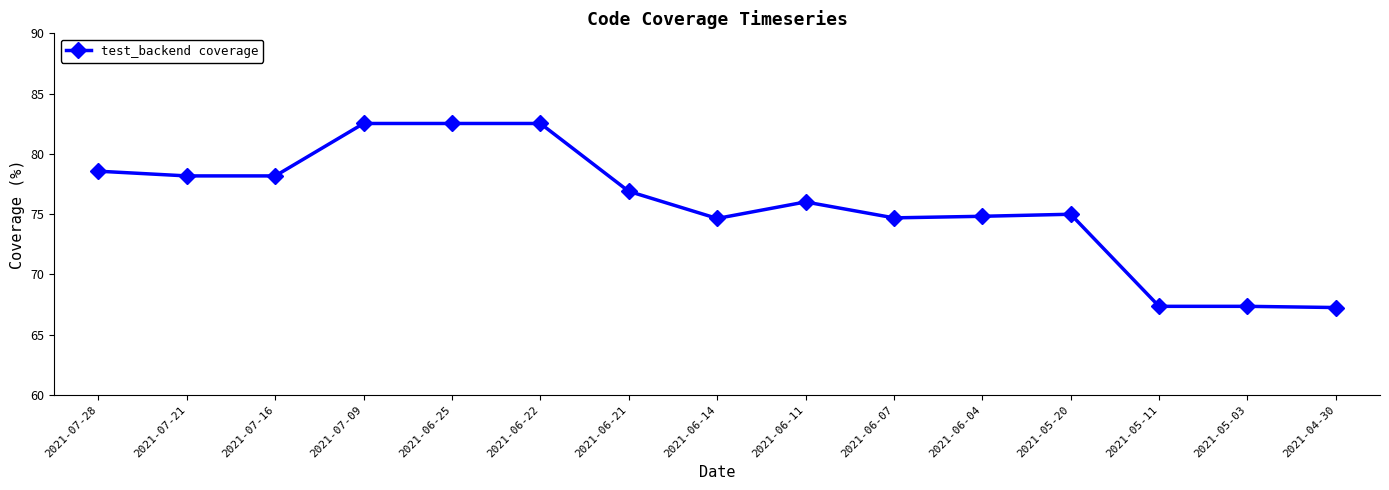

True or false: the data shows 105.7 at 2021-07-16.

False